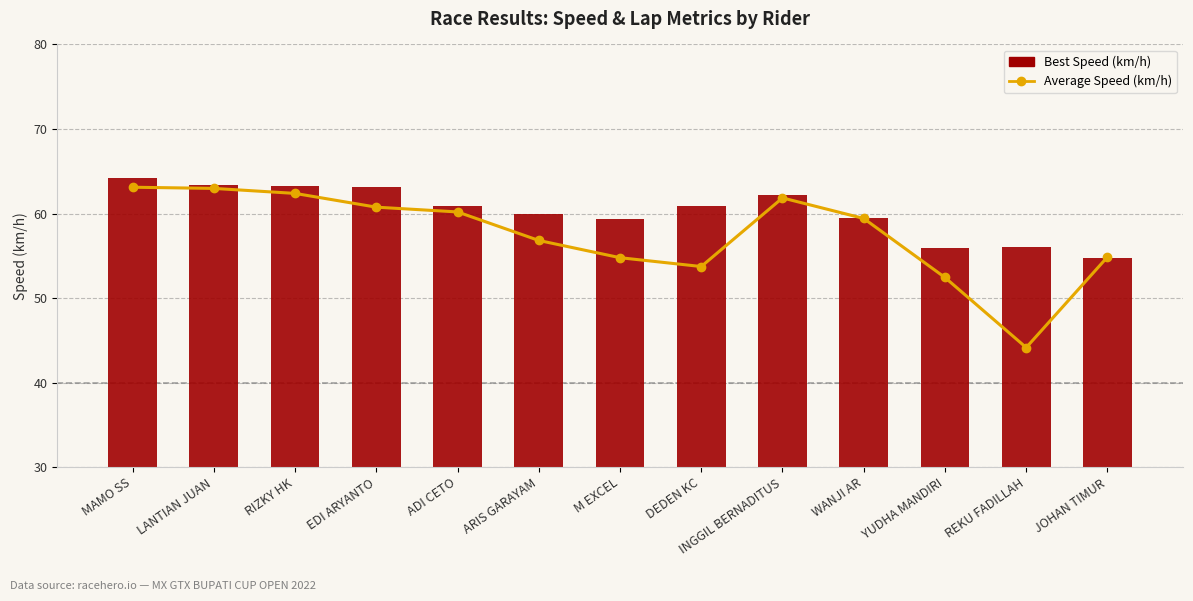

What are all the series names shown in the legend?

Average Speed (km/h), Best Speed (km/h)